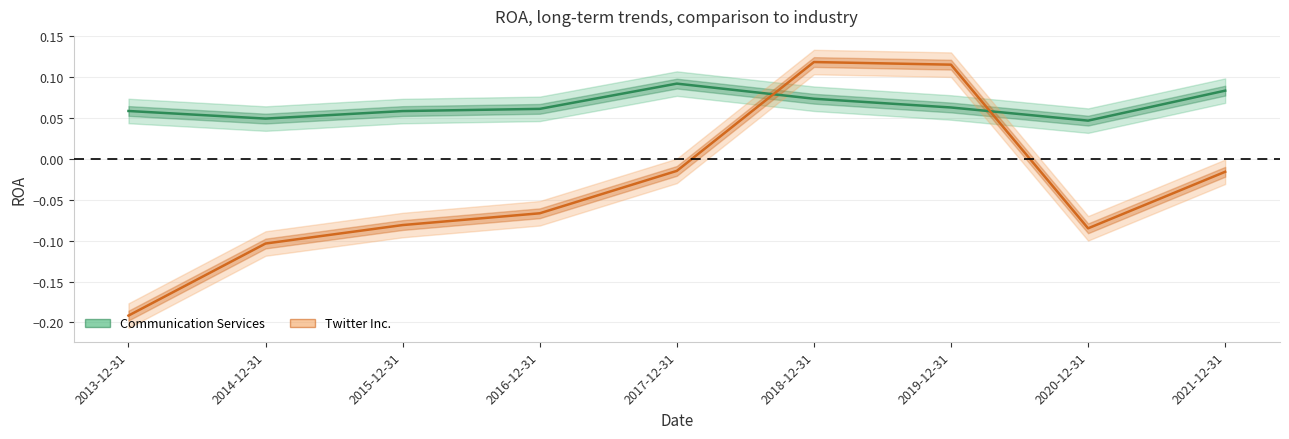

At which label does Twitter Inc. reach its minimum?

2013-12-31